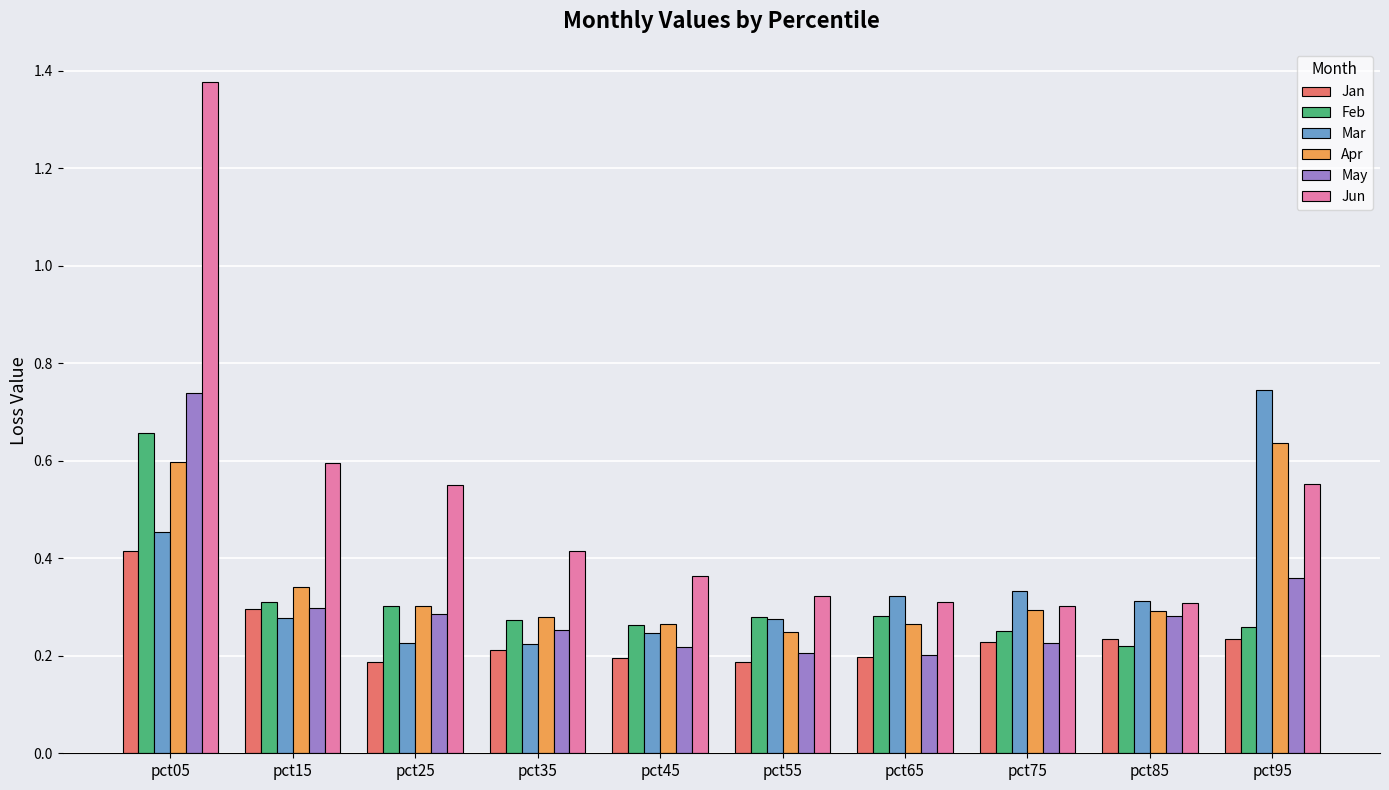

Between pct85 and pct95, which series saw the biggest shift?

Mar